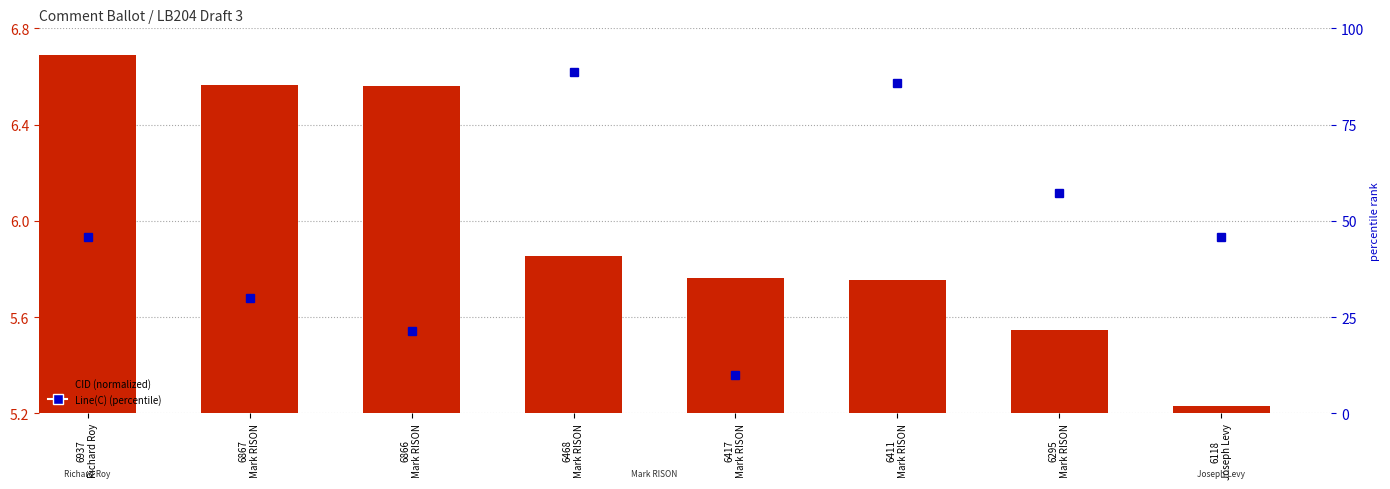

What is the value of the CID (normalized) bar at the 8th from the left?

5.2